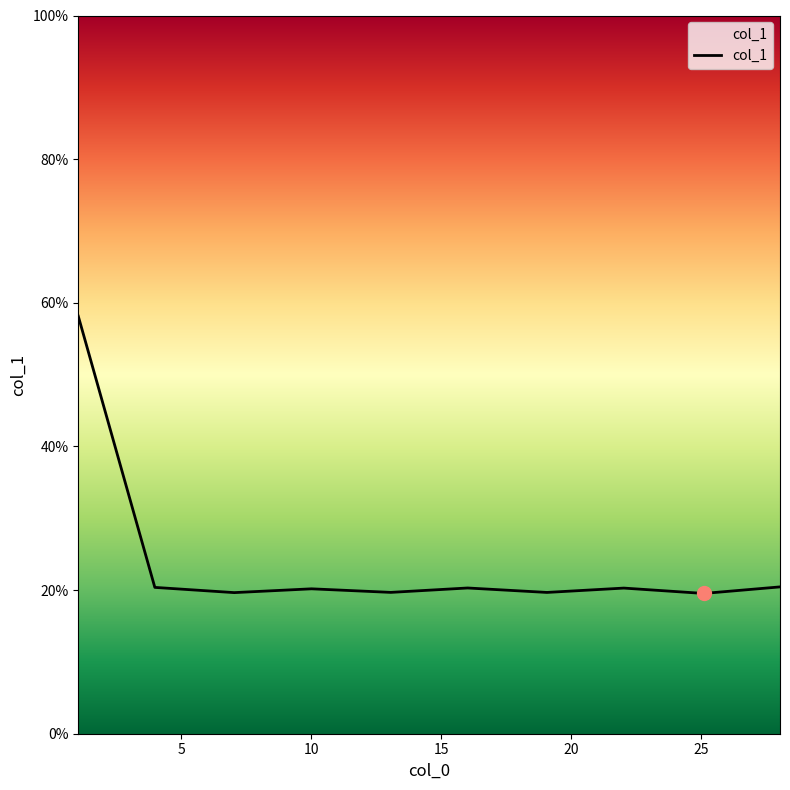

What is the difference between the maximum and minimum values?

38.6